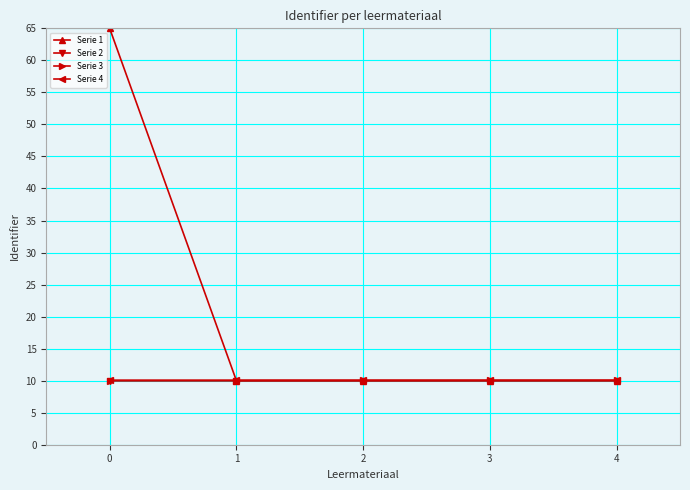

Reading right to left, list all the values displayed in this chart.

Serie 1: 4=10.0	3=10.0	2=10.0	1=10.0	0=65.0
Serie 2: 4=10.0	3=10.0	2=10.0	1=10.0	0=10.0
Serie 3: 4=10.0	3=10.0	2=10.0	1=10.0	0=10.0
Serie 4: 4=10.0	3=10.0	2=10.0	1=10.0	0=10.0